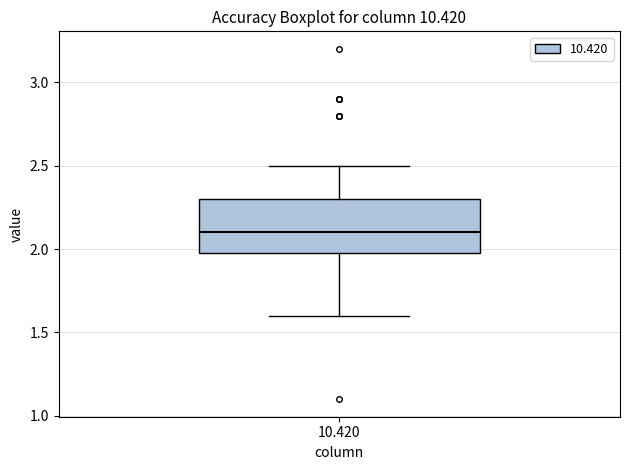

Transcribe this box plot: give where the median line is, the range the box spans, and where the two whiskers end, as read against the y-axis. The values are not printed on the chart, so give them approximately, as read against the axis.

median 2.1, box 2.0 to 2.3, whiskers 1.6 to 2.5